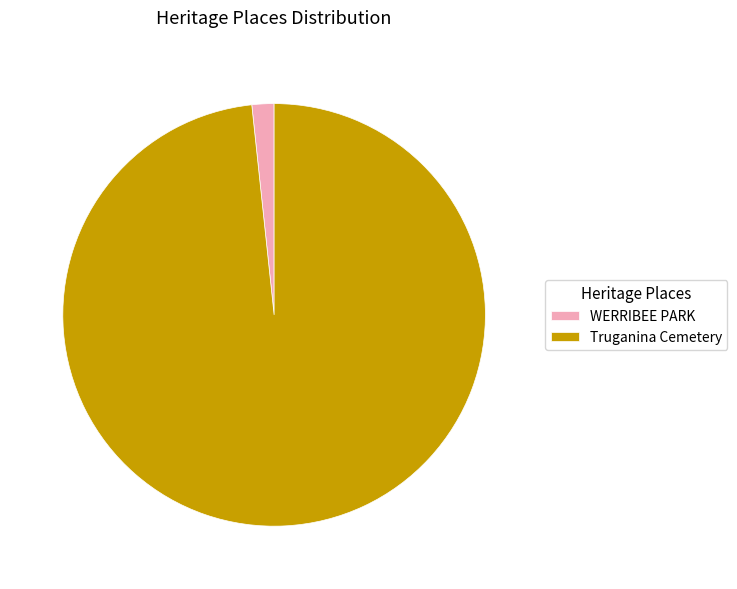

Combined, do Truganina Cemetery and WERRIBEE PARK account for over 50%?

Yes